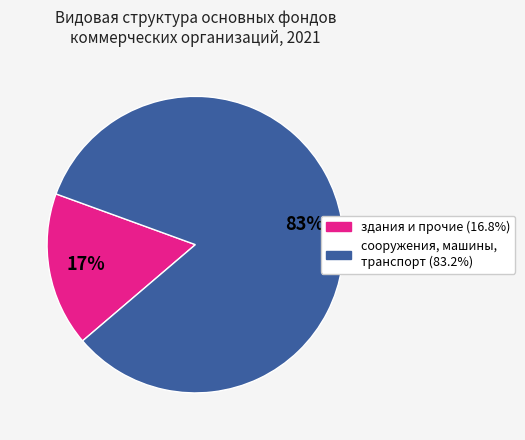

Count the number of slices in the pie.

2